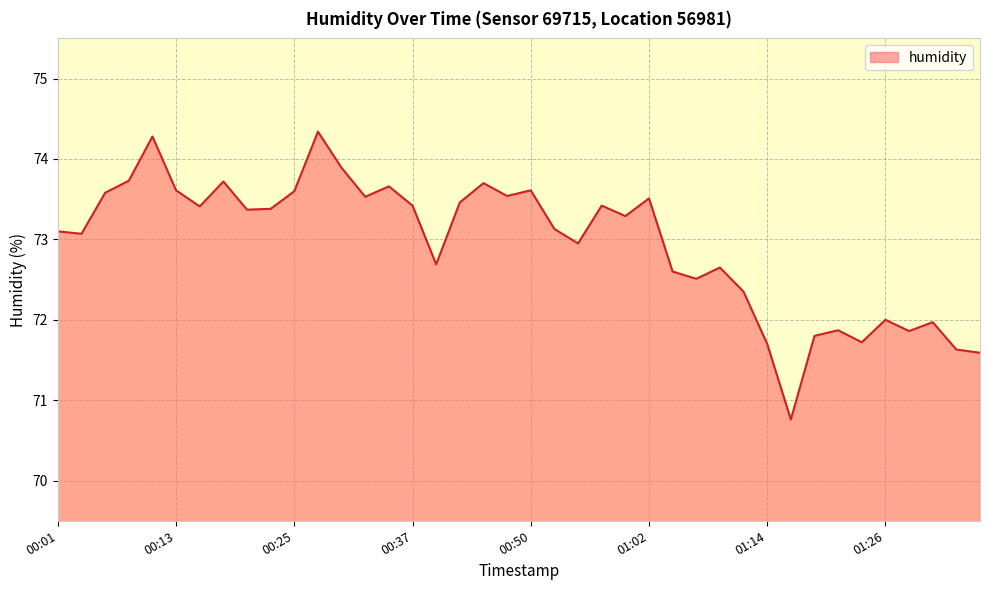

What is the difference between the maximum and minimum values?

3.6